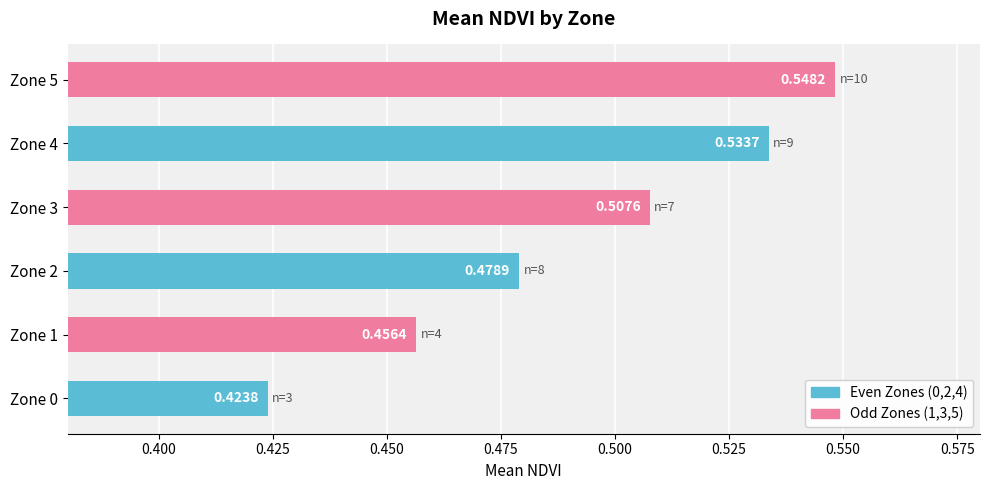

Count the values in the range 0 to 1.

6